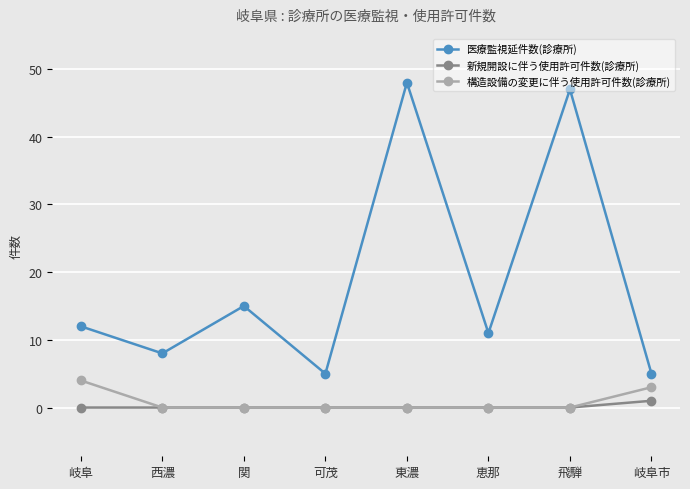

True or false: 新規開設に伴う使用許可件数(診療所) and 医療監視延件数(診療所) intersect in this chart.

False